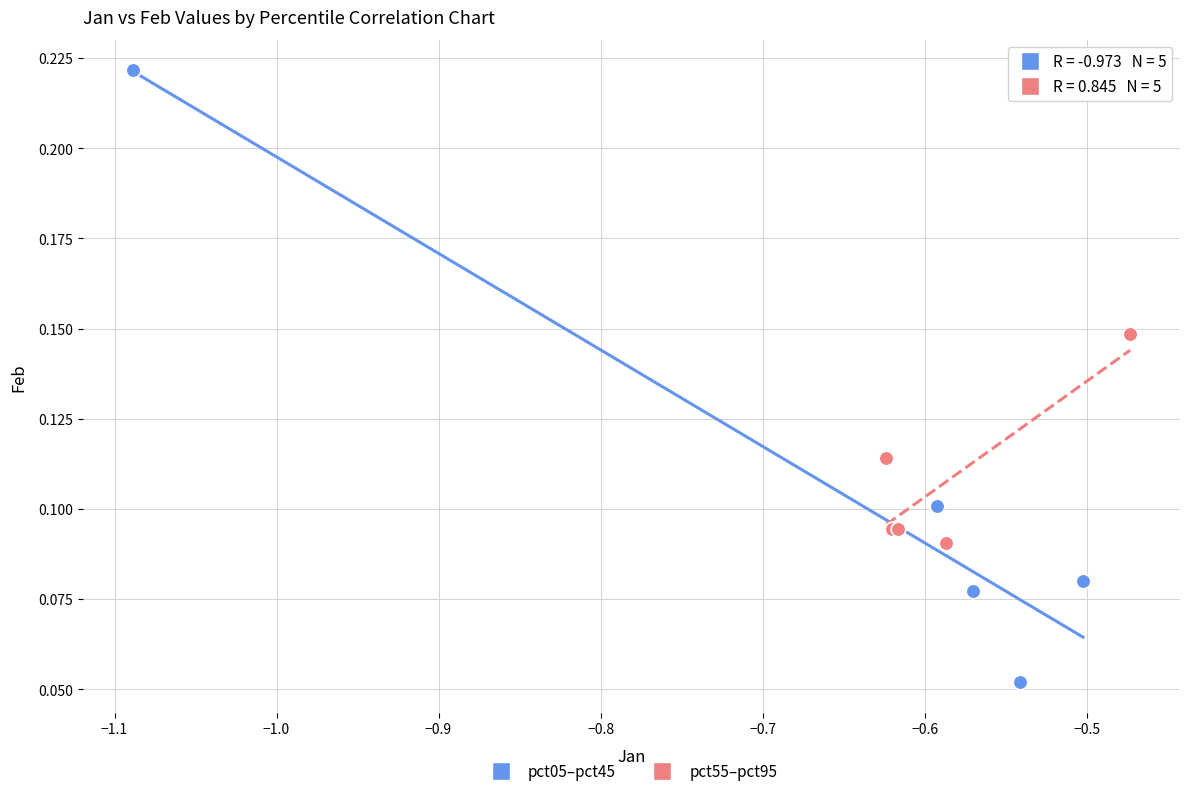

Which series reaches the minimum Y coordinate?

pct05–pct45